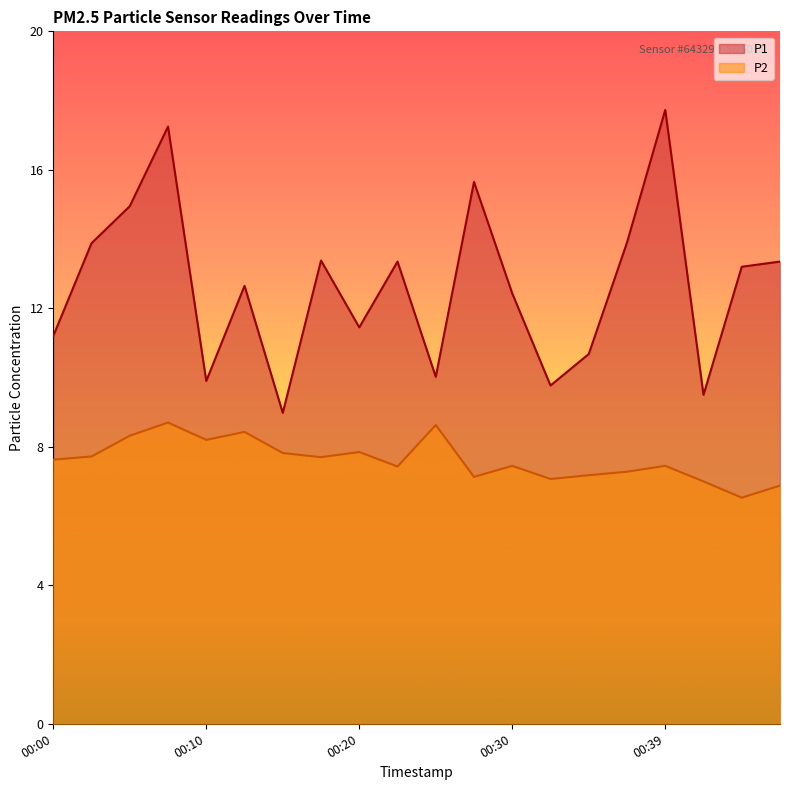

At how many categories does at least one series exceed 9?

19